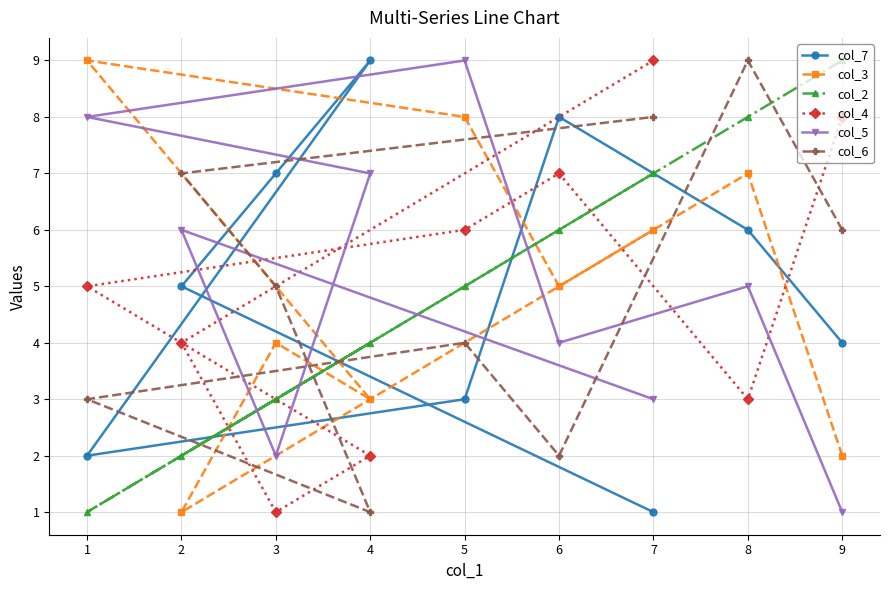

Between 4 and 3, which series saw the biggest shift?

col_5